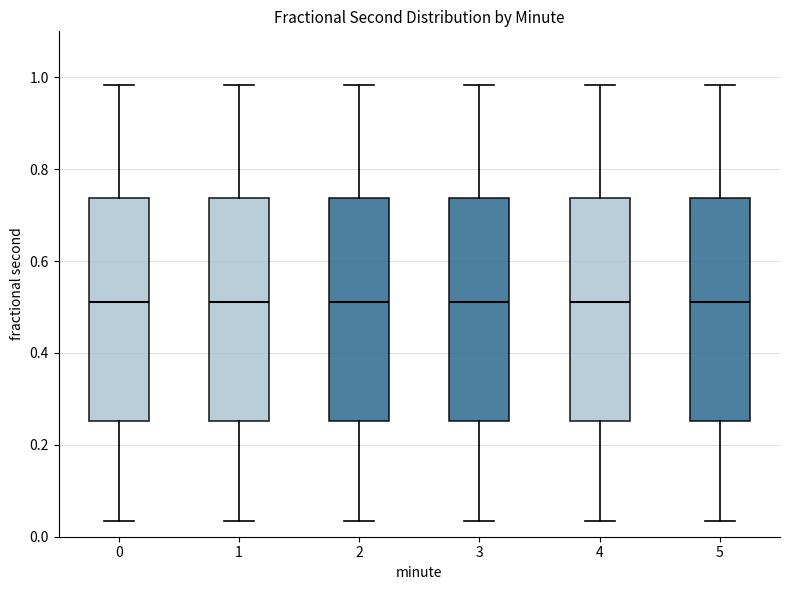

Where is the lower edge of the box at x = 0 on the y-axis? The values are not printed on the chart, so give them approximately, as read against the axis.

0.26